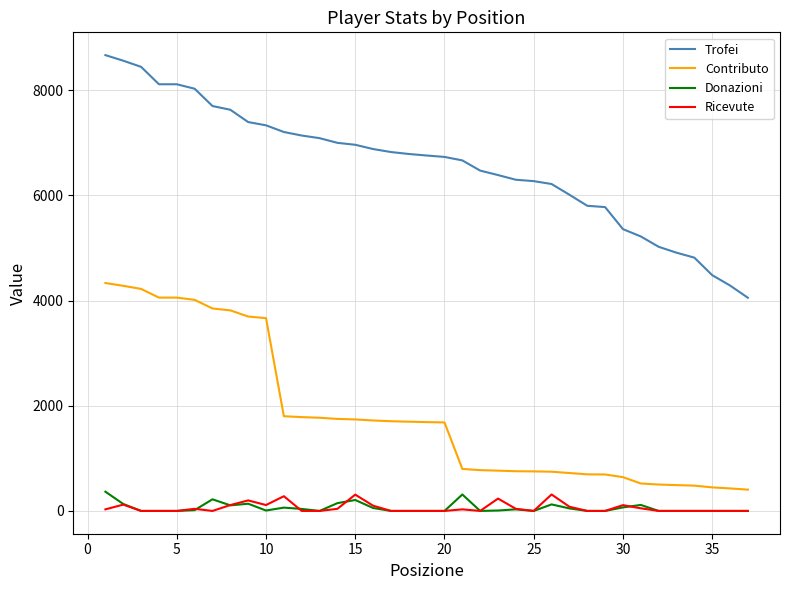

True or false: Donazioni and Contributo intersect in this chart.

False